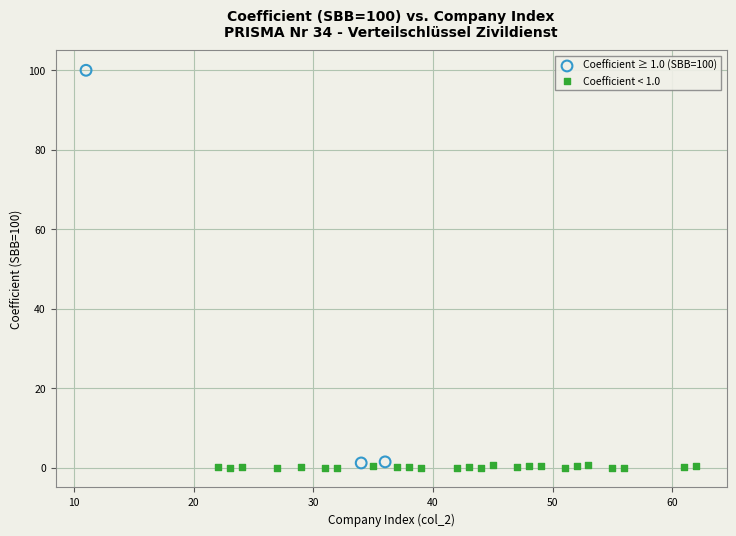

Which series contains the highest Y value?

Coefficient ≥ 1.0 (SBB=100)